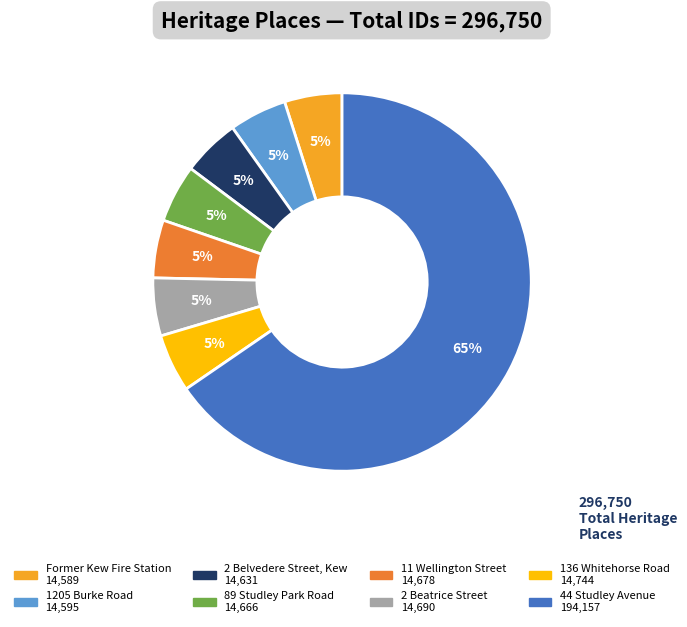

What is the ratio of the value at 2 Belvedere Street, Kew to the value at 2 Beatrice Street?

1.0